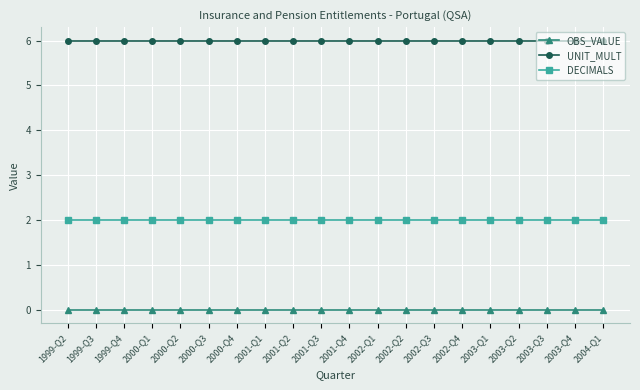

What position from the right is 2002-Q1?

9